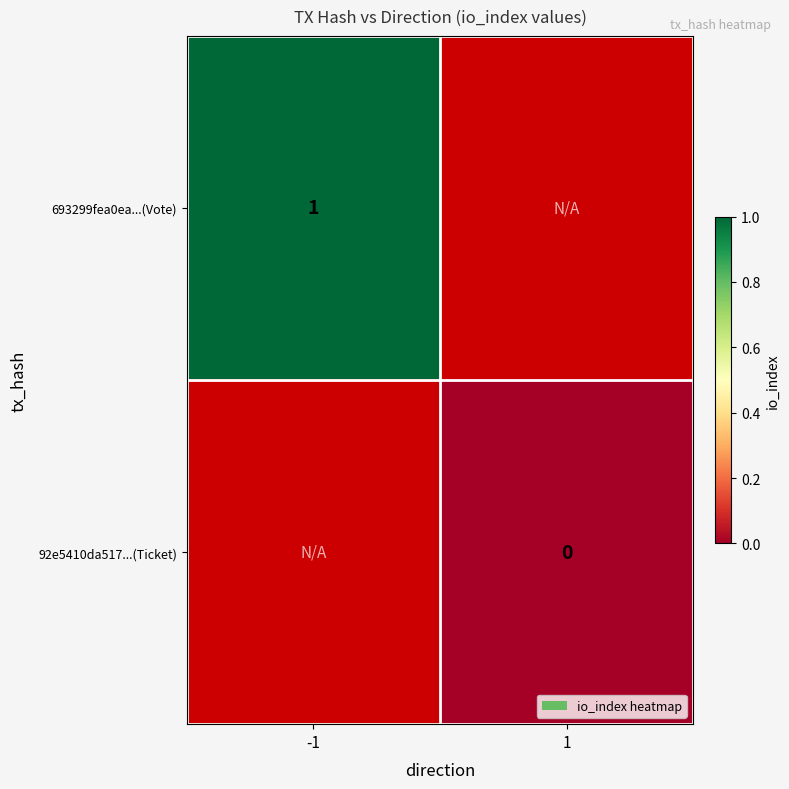

The value of 693299fea0ea...(Vote) at -1 is 1. True or false?

True